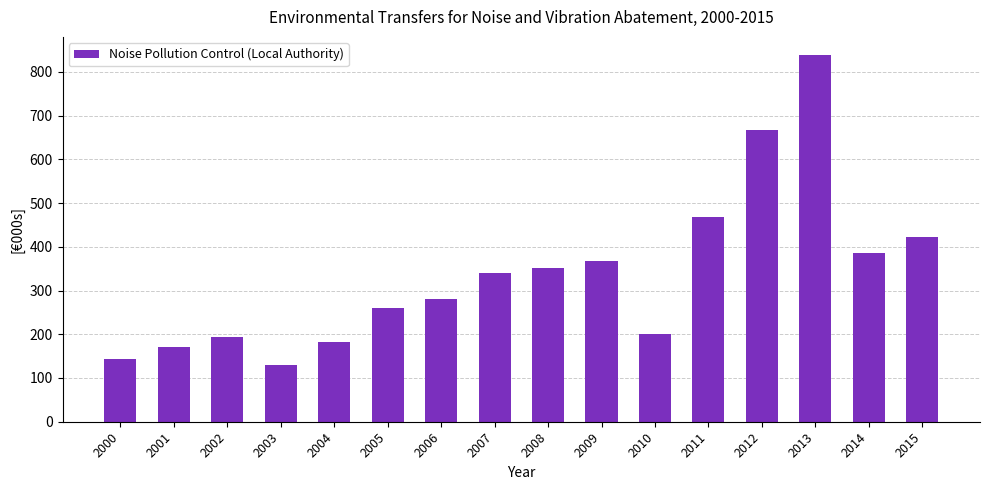

Rank the categories by value from lowest to highest.

2003, 2000, 2001, 2004, 2002, 2010, 2005, 2006, 2007, 2008, 2009, 2014, 2015, 2011, 2012, 2013